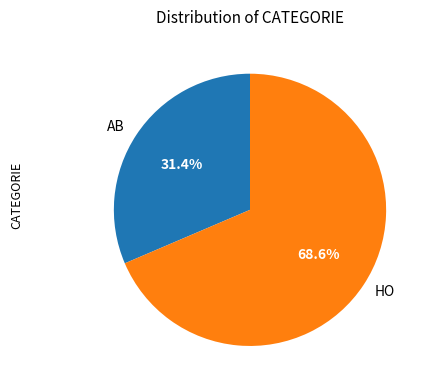

How many segments does this pie chart have?

2